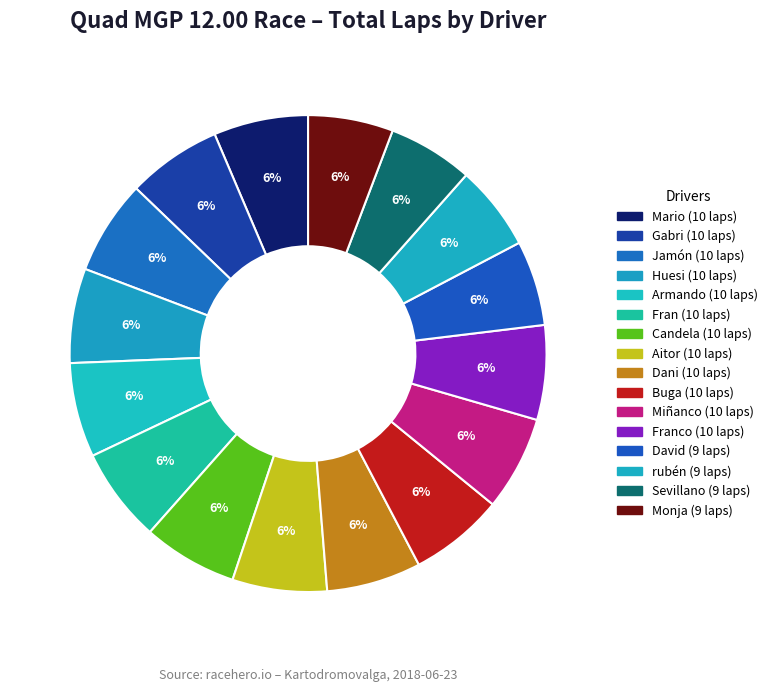

Rank the categories by value from highest to lowest.

Mario, Gabri, Jamón, Huesi, Armando, Fran, Candela, Aitor, Dani, Buga, Miñanco, Franco, David, rubén, Sevillano, Monja